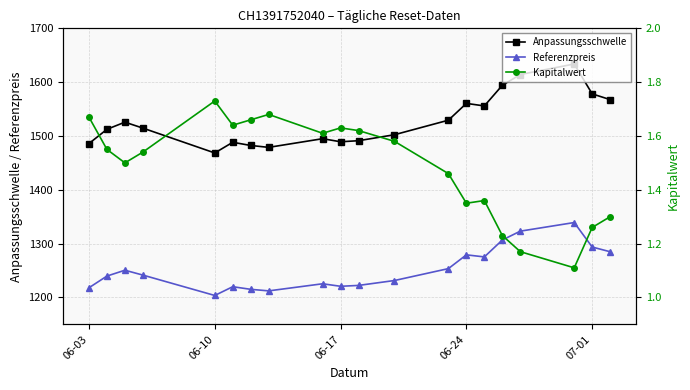

The value of Referenzpreis at 06-03 is 1929.2. True or false?

False